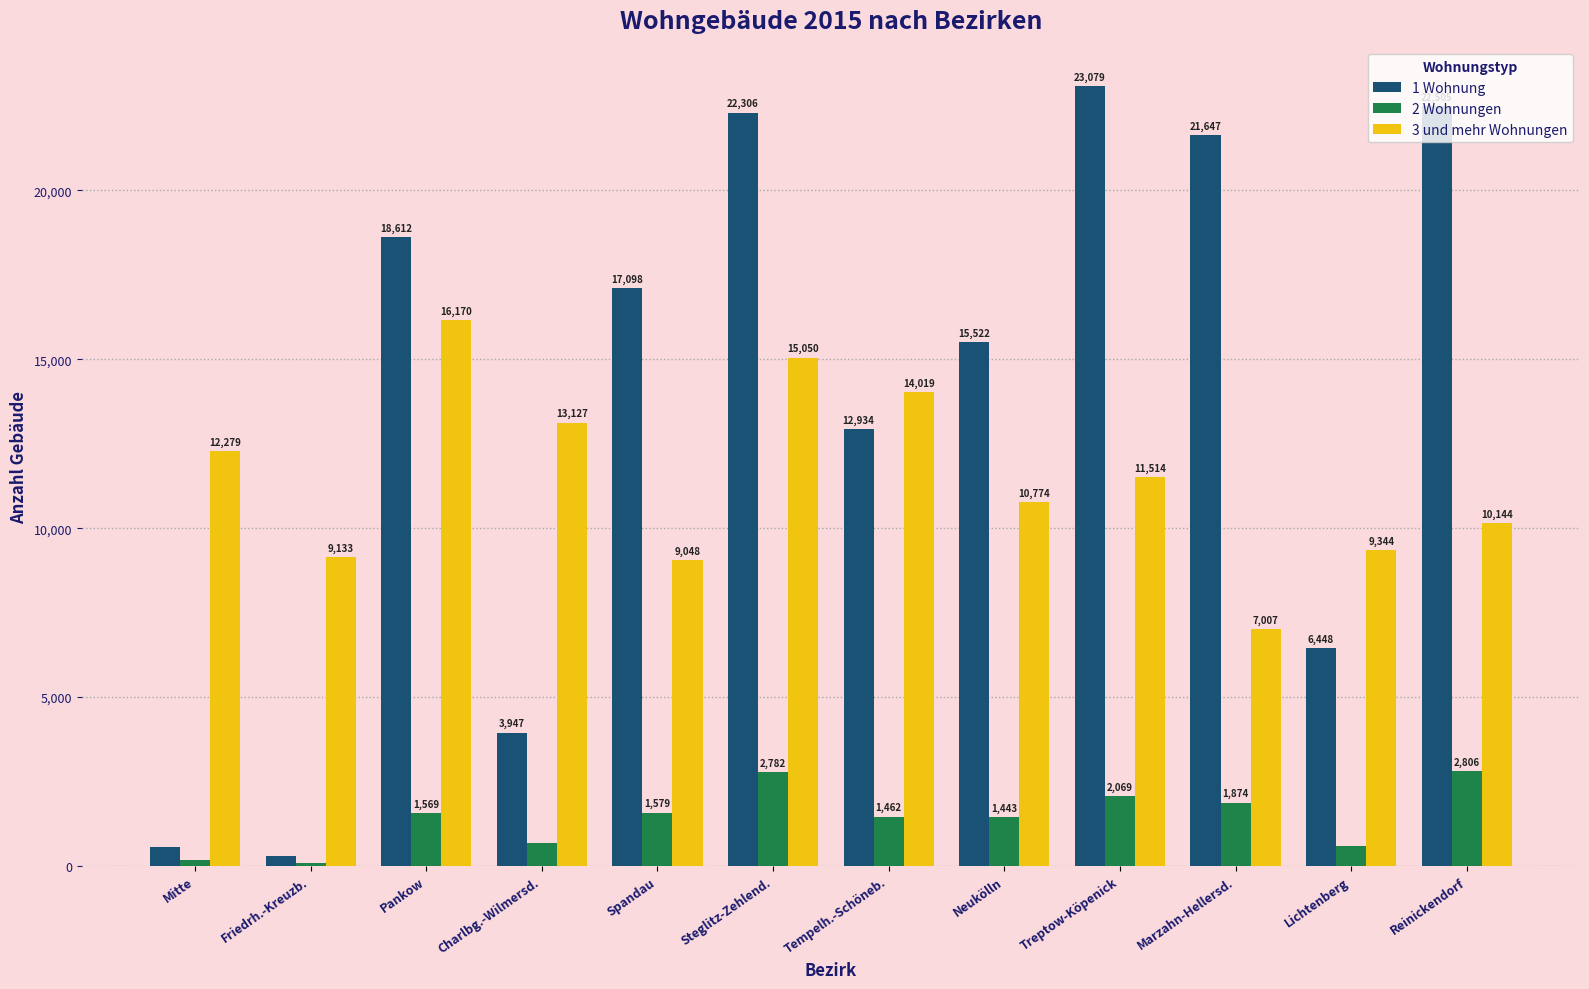

The value of 3 und mehr Wohnungen at Spandau is 9048. True or false?

True